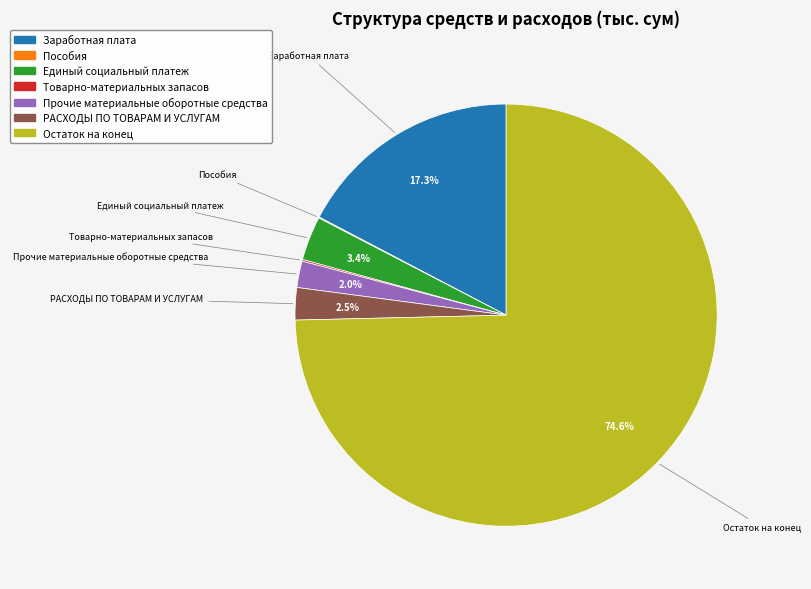

Does any single category account for the majority?

Yes